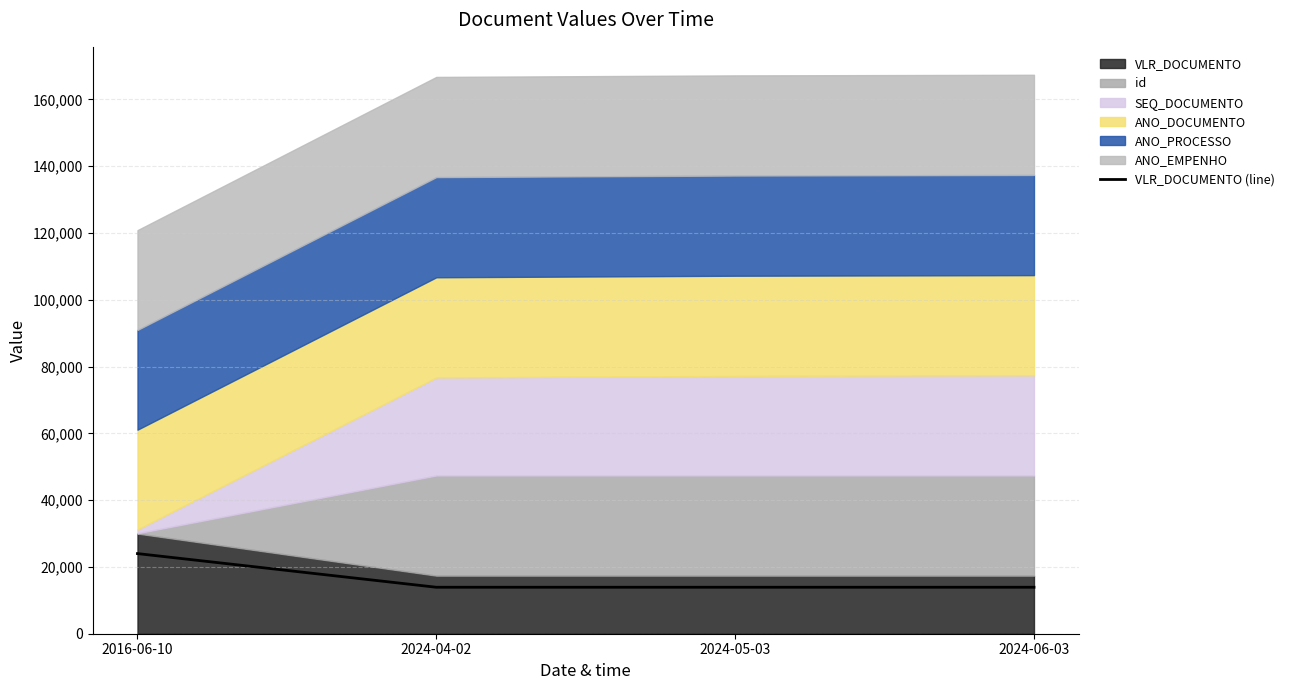

The chart shows a value of 22029.7 at 2024-05-03. True or false?

False